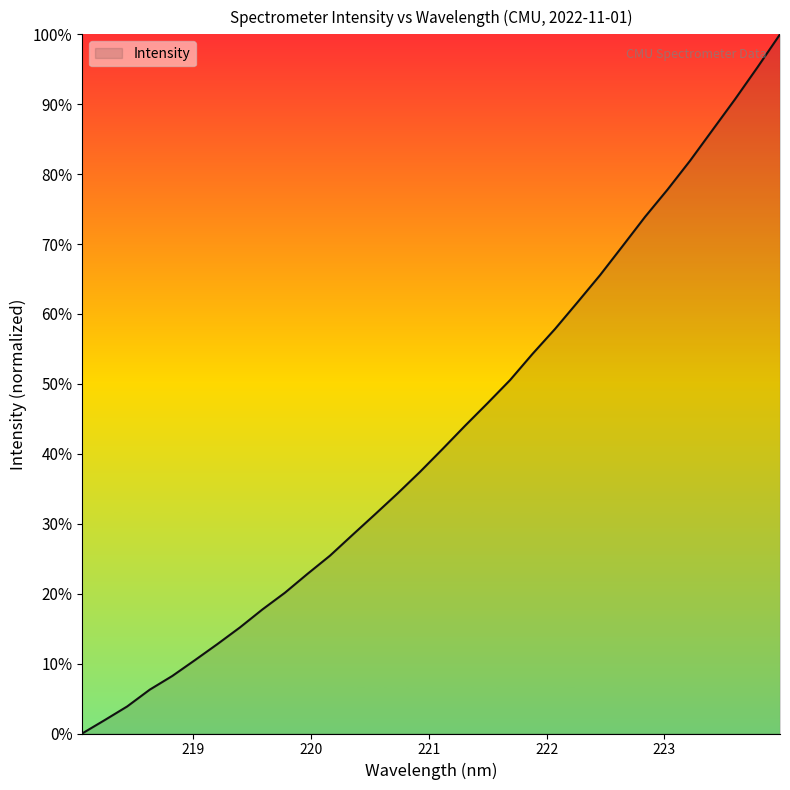

How many lines are shown in the chart?

1